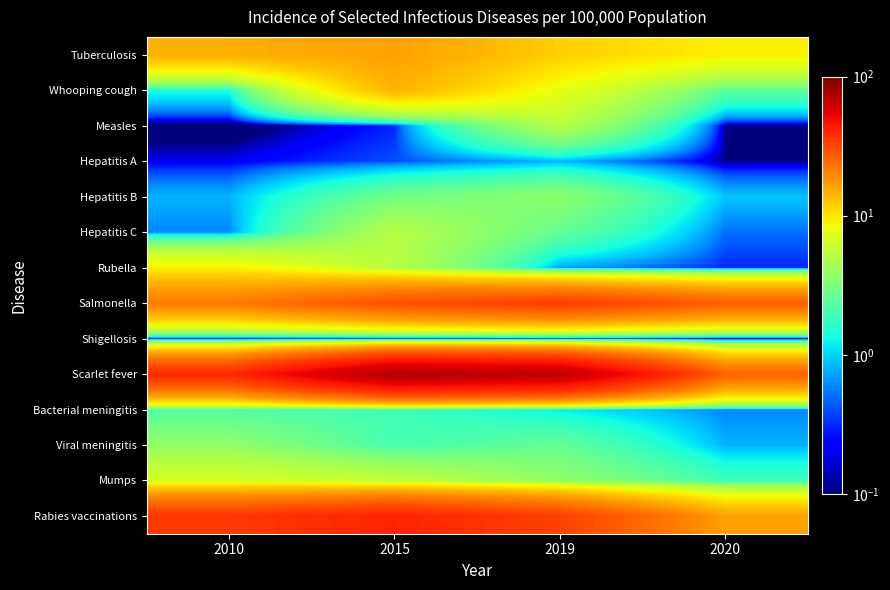

Between 2015 and 2019, which is larger?

2015